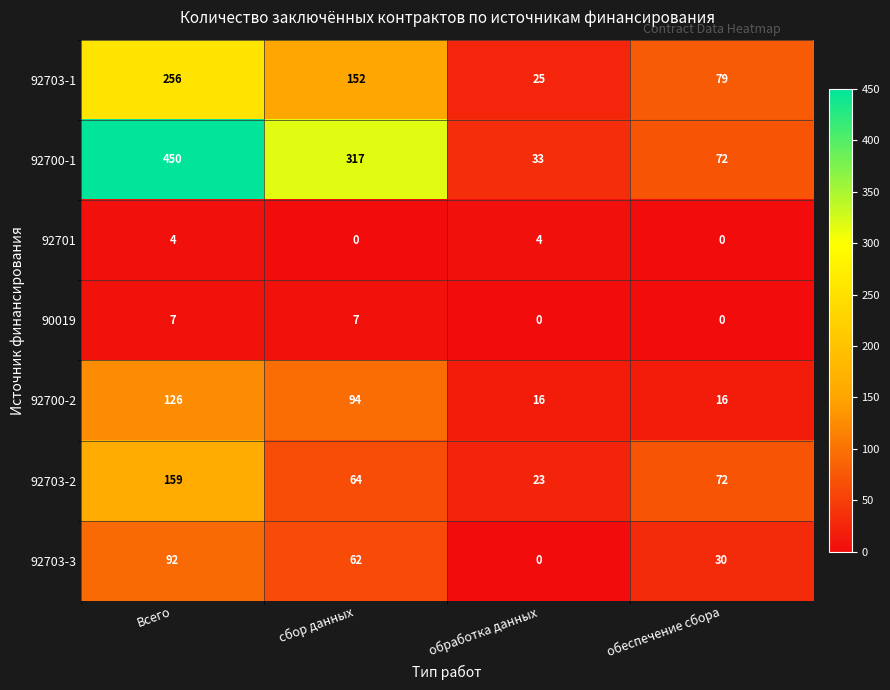

Which series has the largest range (max minus min)?

92700-1